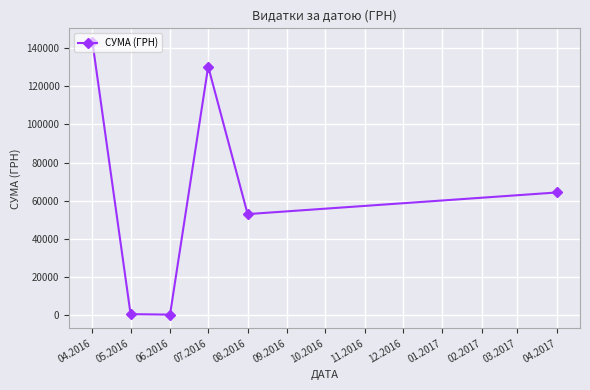

What is the label of the 6th point from the right?

04.2016